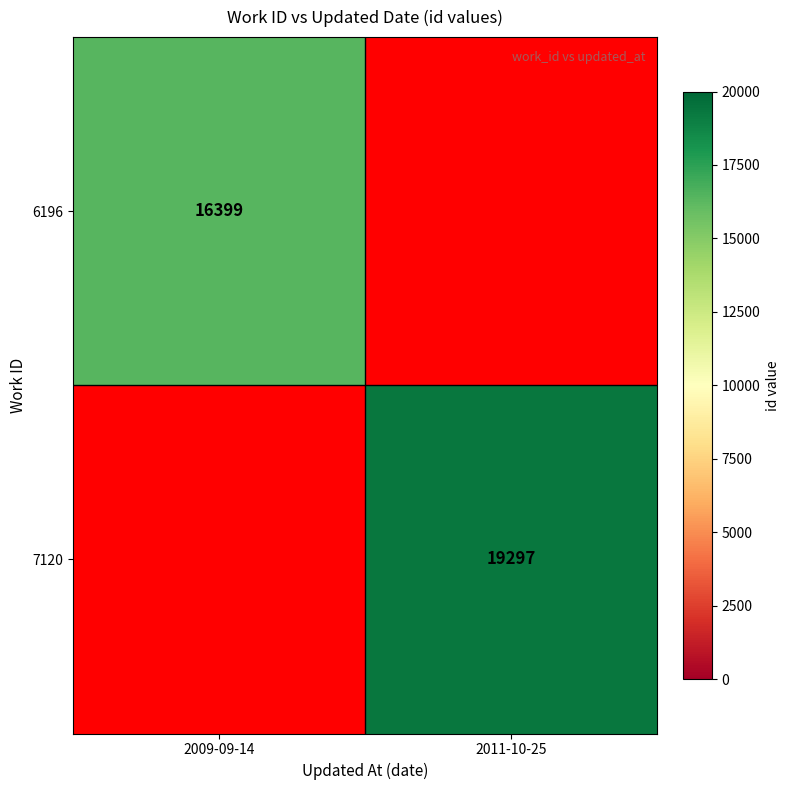

Is it true that 6196 equals 16399 at 2009-09-14?

True